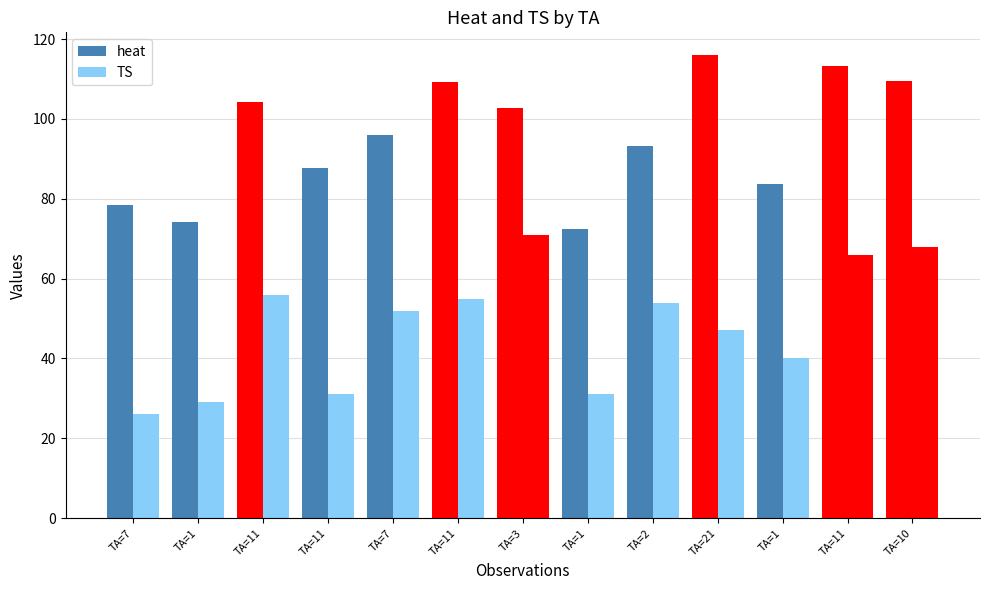

Which has a higher value, TA=3 or TA=1?

TA=3